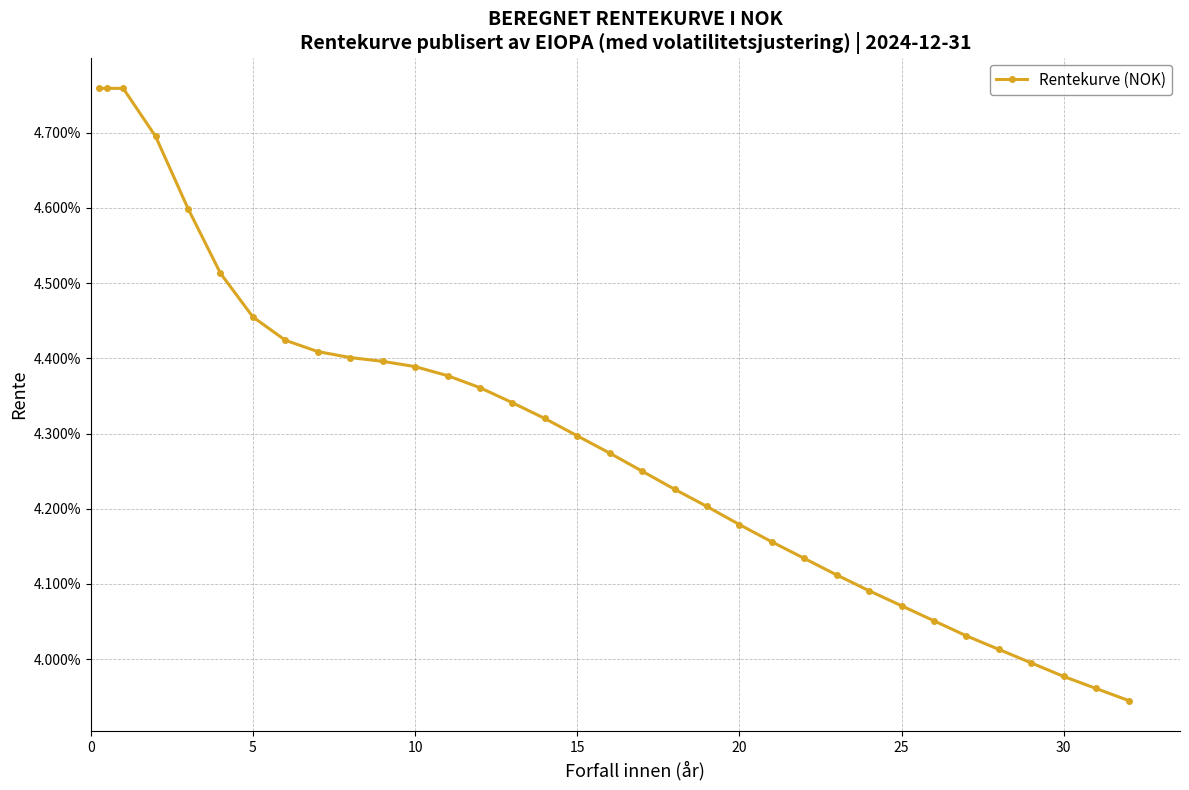

Does the chart have visible grid lines?

Yes